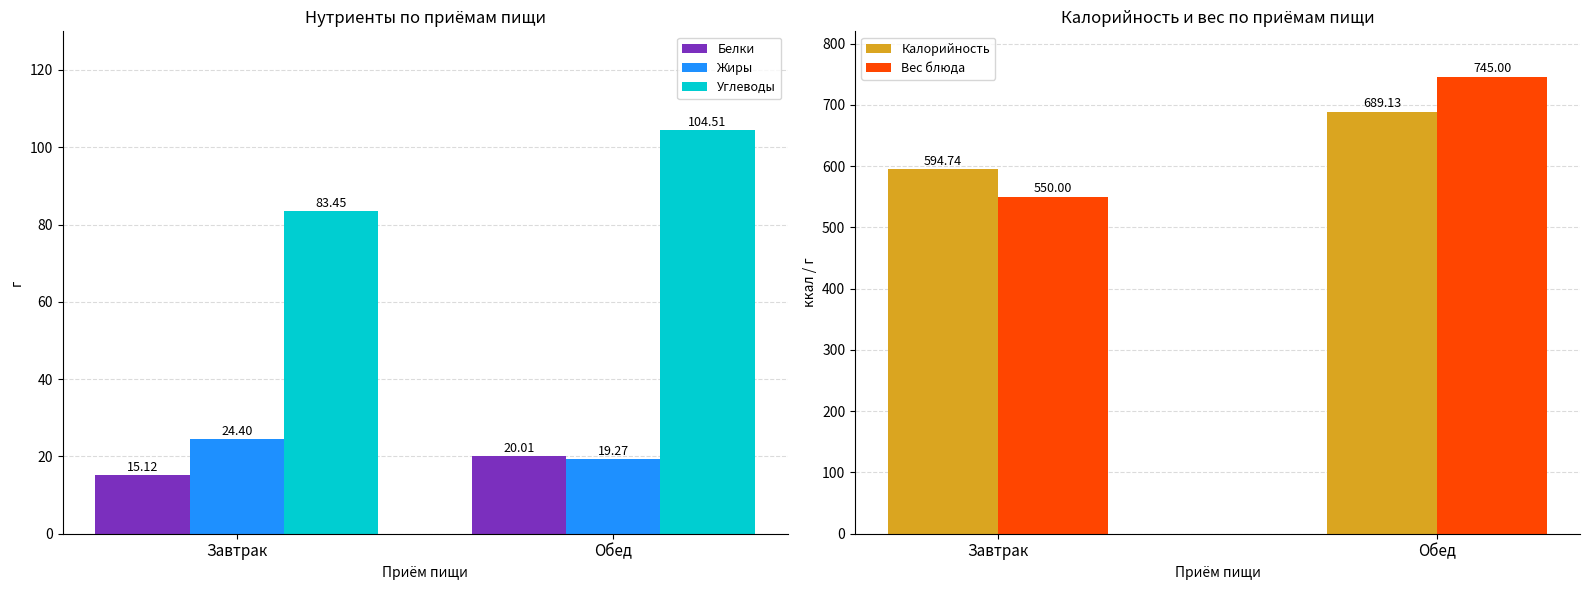

Reading right to left, list all the values displayed in this chart.

Белки: Обед=20.0	Завтрак=15.1
Жиры: Обед=19.3	Завтрак=24.4
Углеводы: Обед=104.5	Завтрак=83.5
Калорийность: Обед=689.1	Завтрак=594.7
Вес блюда: Обед=745.0	Завтрак=550.0